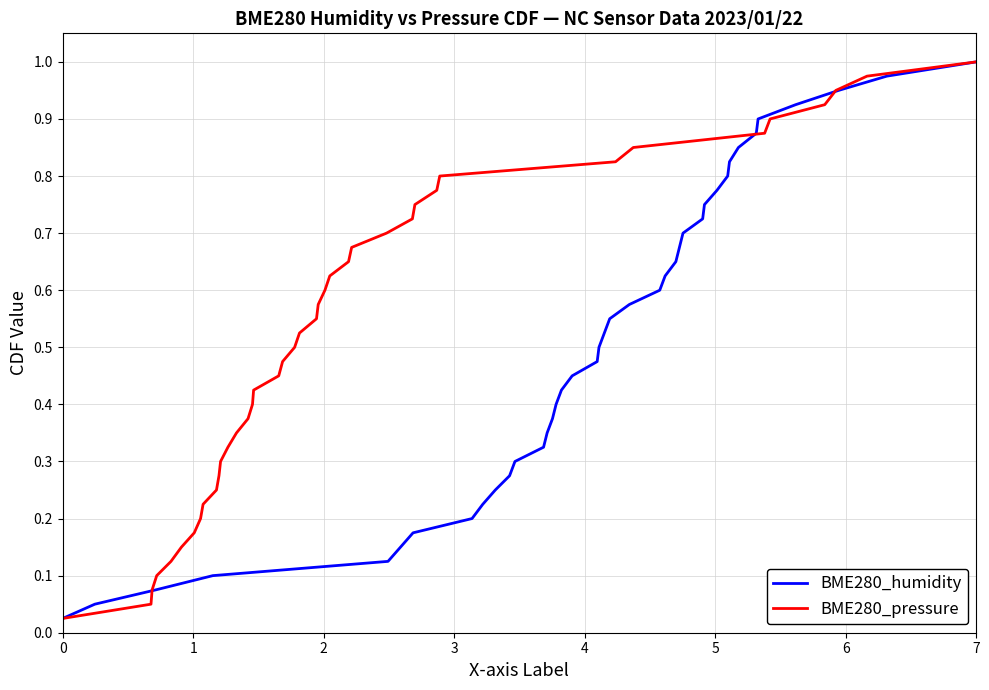

What is the sum of all BME280_humidity values?

20.5